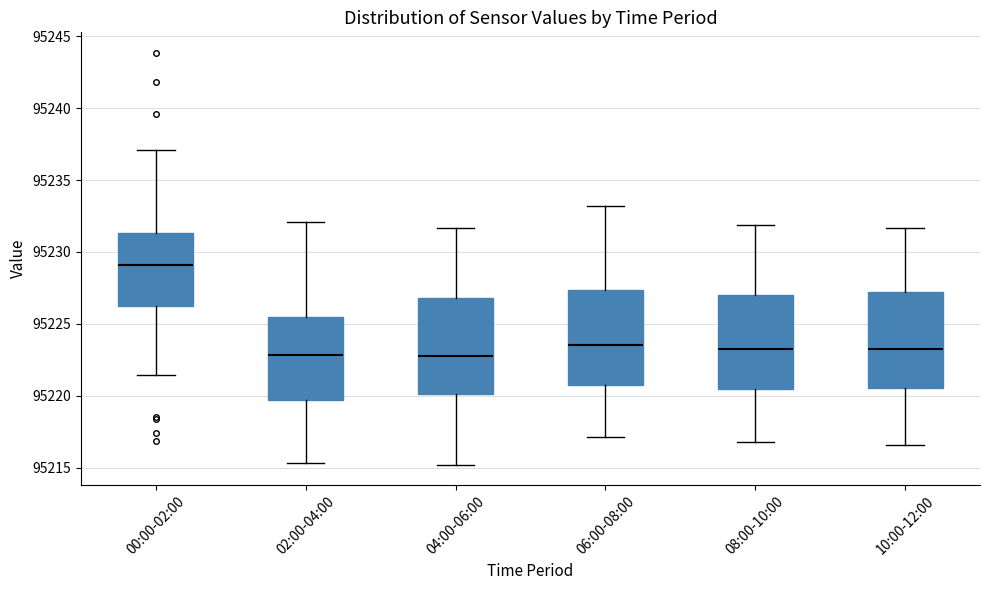

Where does the median line of the box for 10:00-12:00 sit on the y-axis? The values are not printed on the chart, so give them approximately, as read against the axis.

95223.0